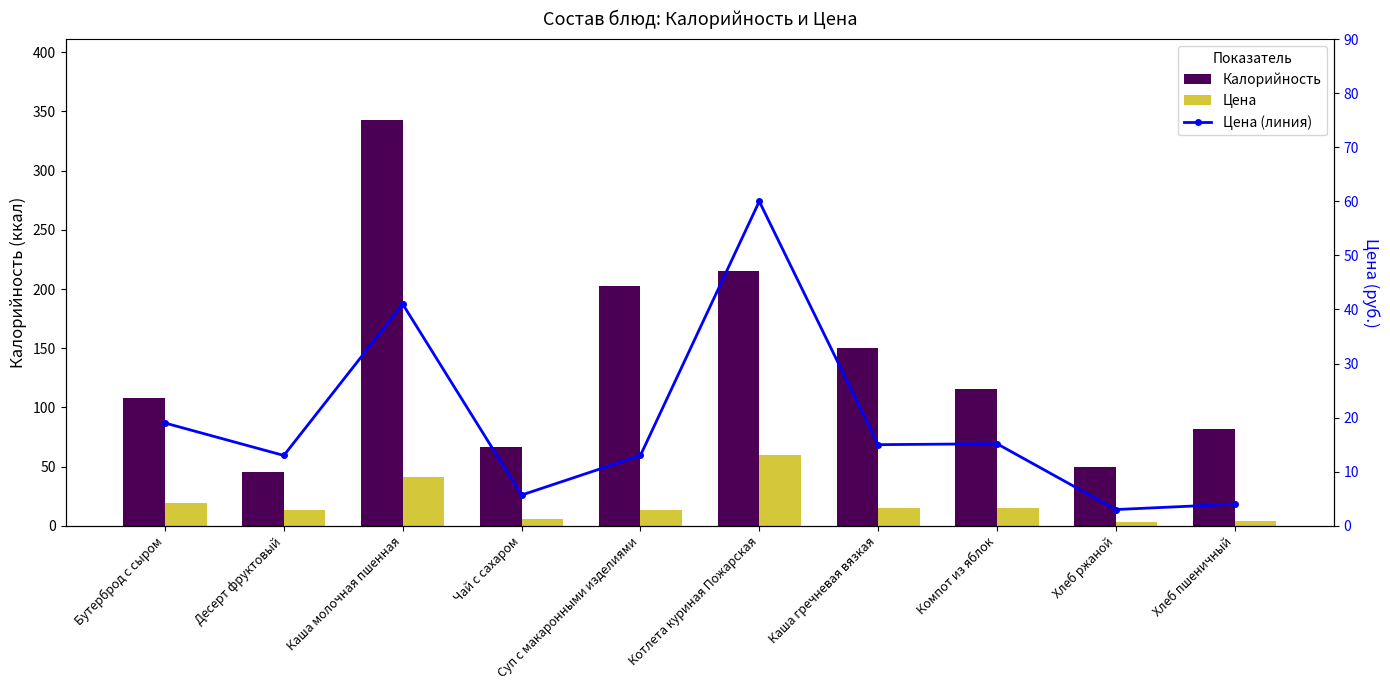

Does the chart contain any negative values?

No